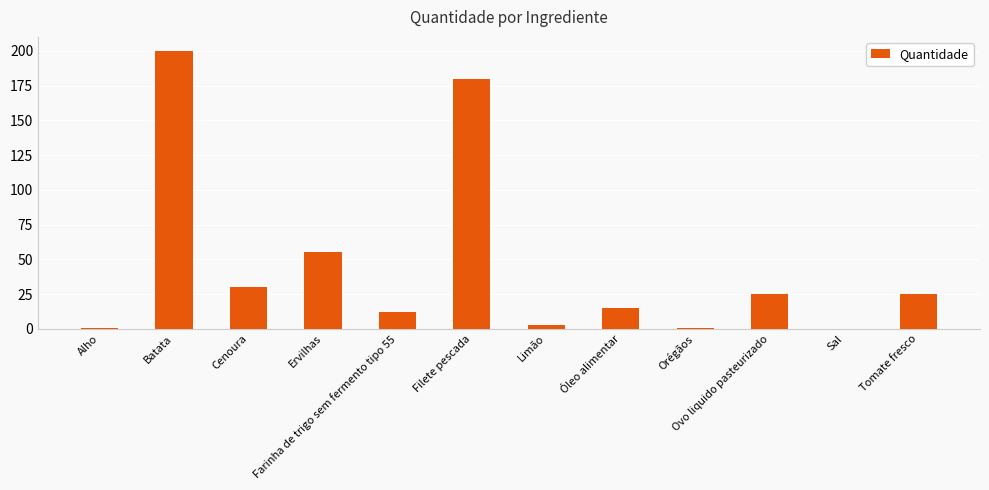

Which label corresponds to the largest value in the chart?

Batata